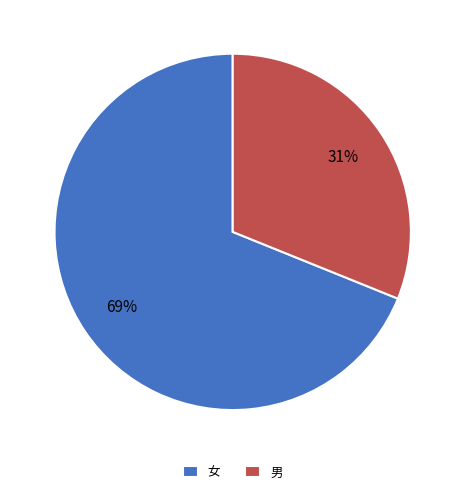

Which slice is the smallest?

男